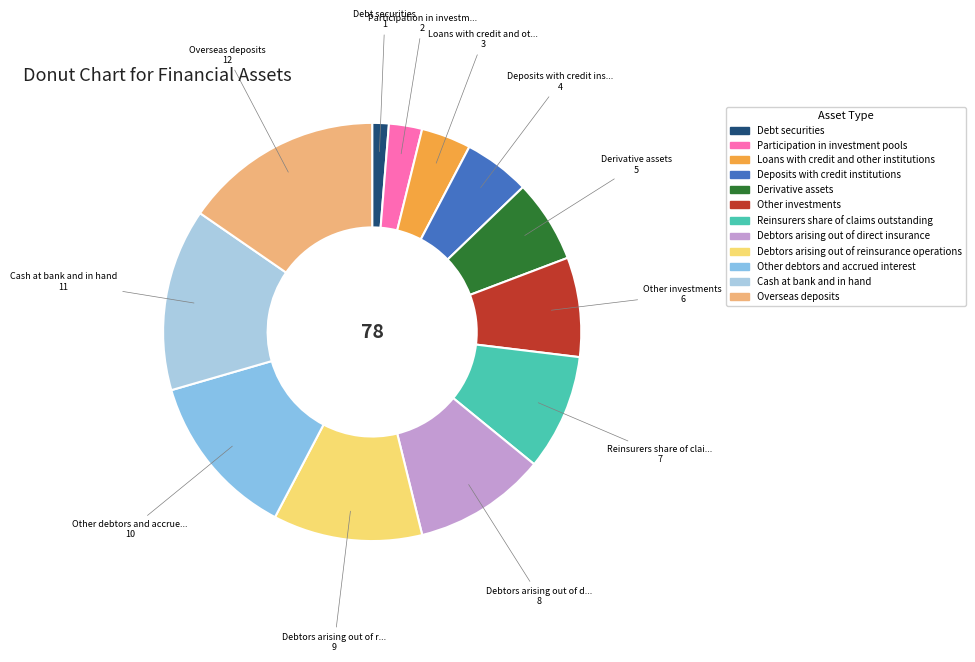

How many slices are in this pie chart?

12